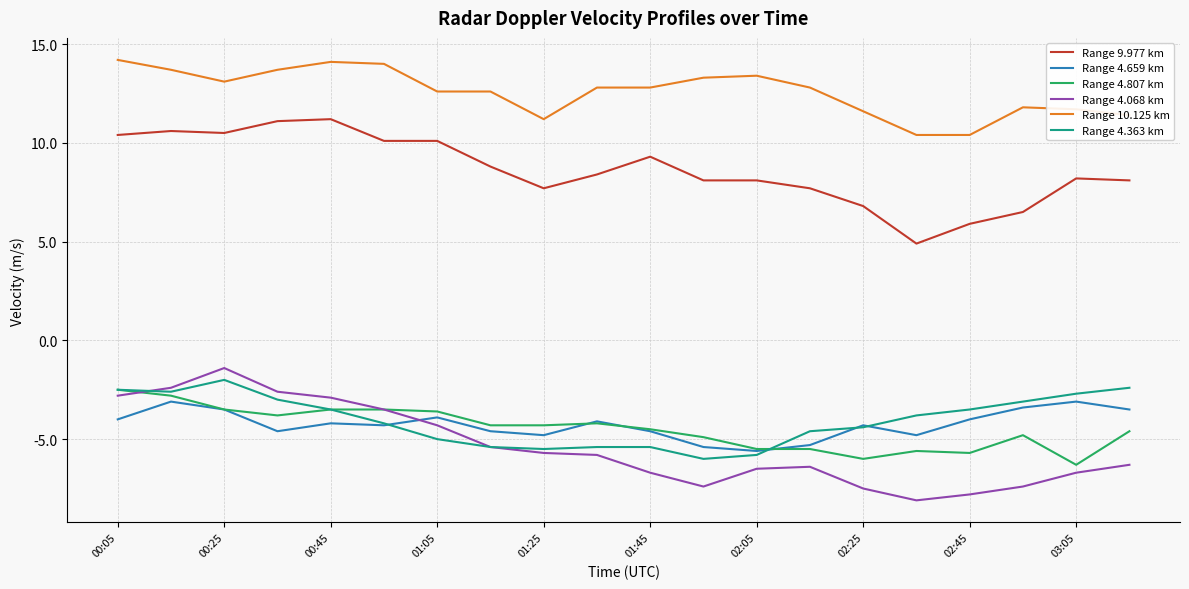

True or false: Range 10.125 km and Range 4.807 km intersect in this chart.

False